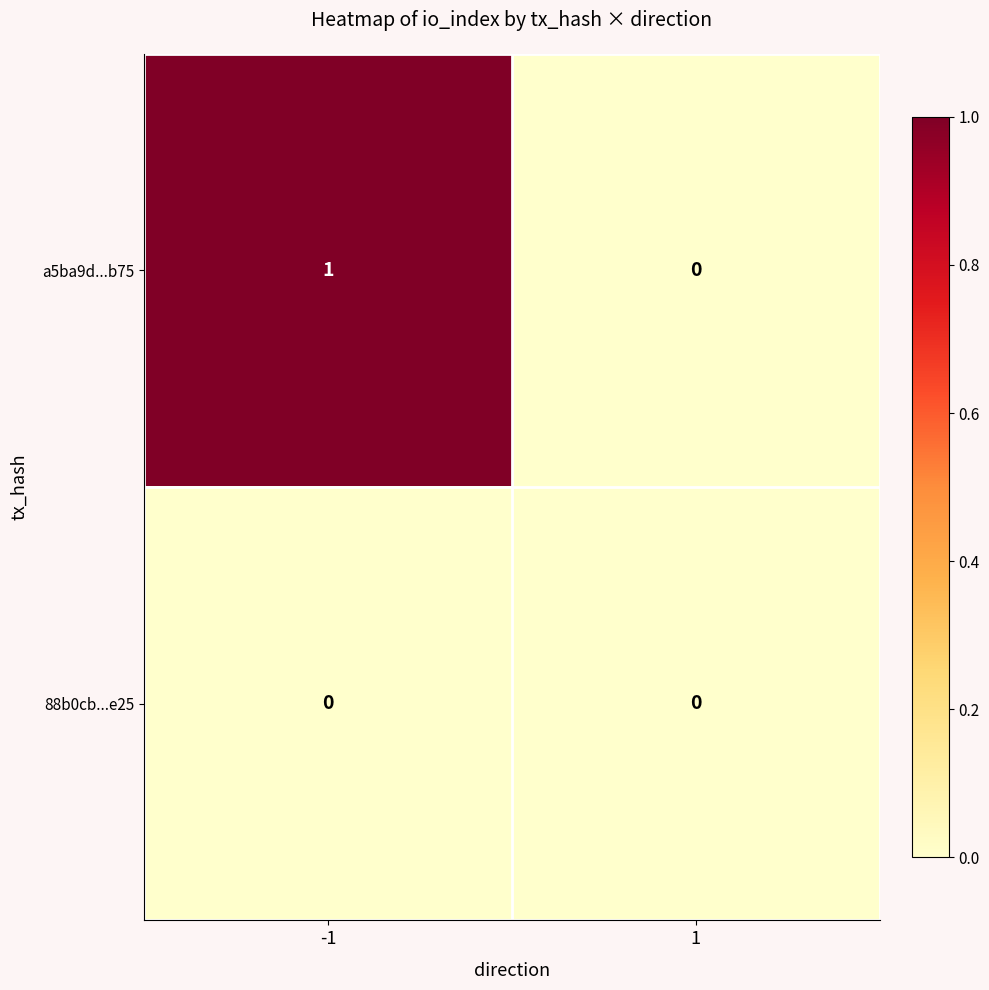

Reading left to right, list all the values displayed in this chart.

a5ba9d...b75: 1	0
88b0cb...e25: 0	0